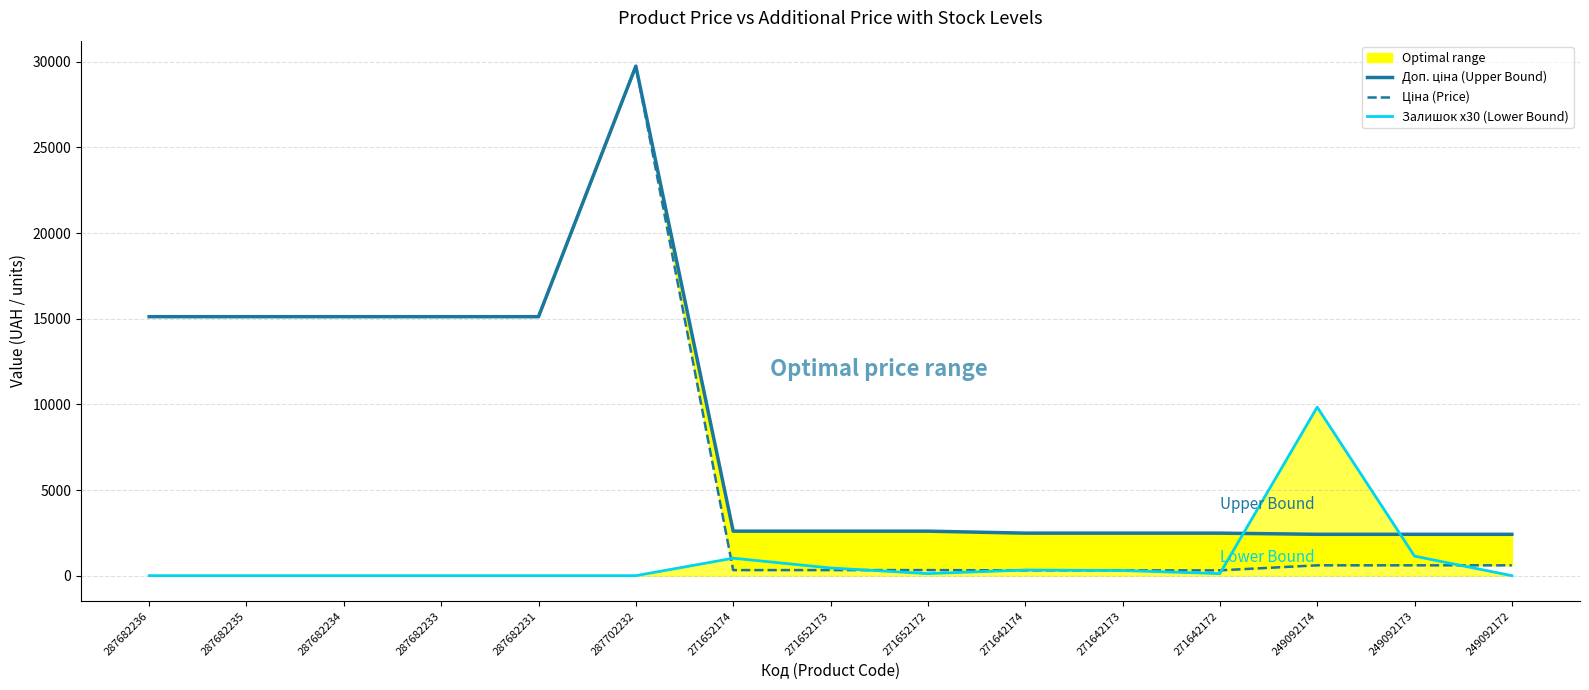

What position from the left is 249092172?

15